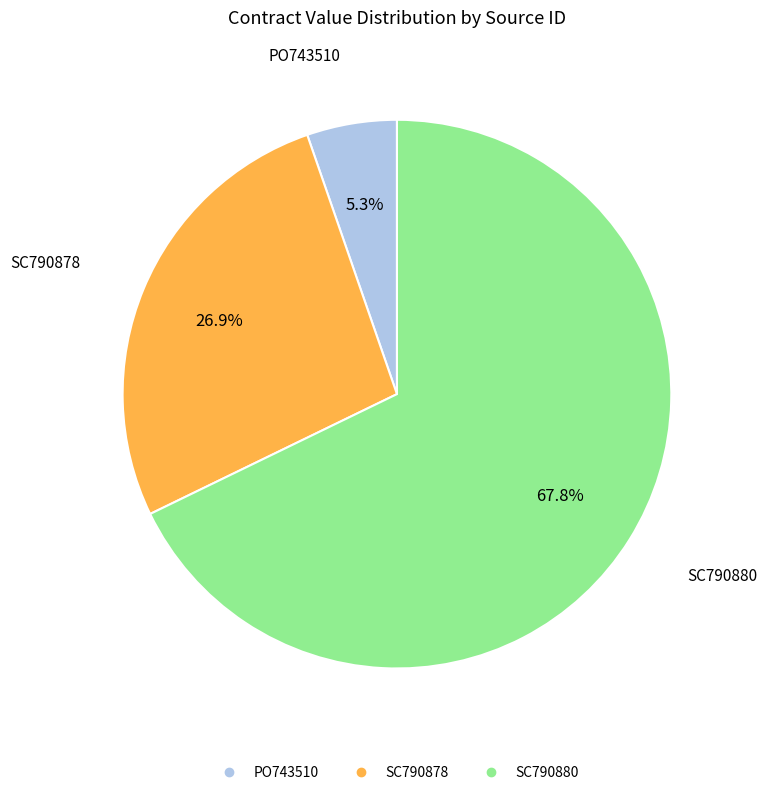

What is the total percentage of SC790880 and PO743510?

73.1%